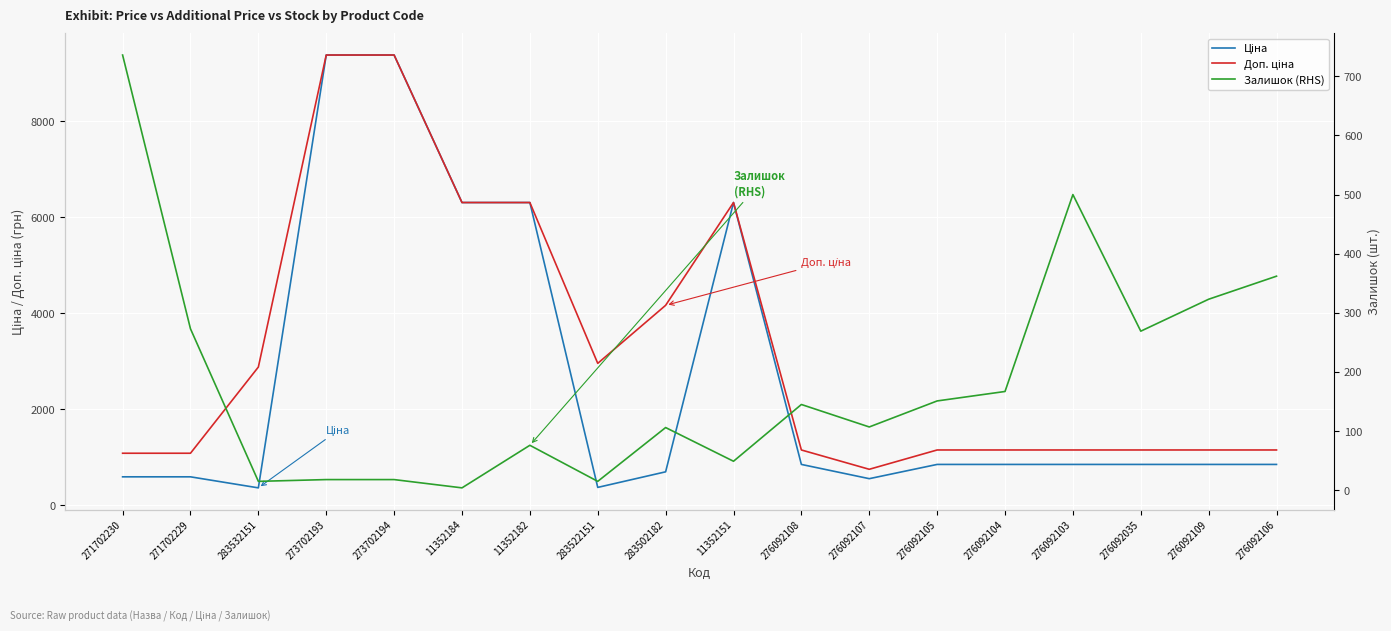

How many data points in Доп. ціна are less than 1149?

3